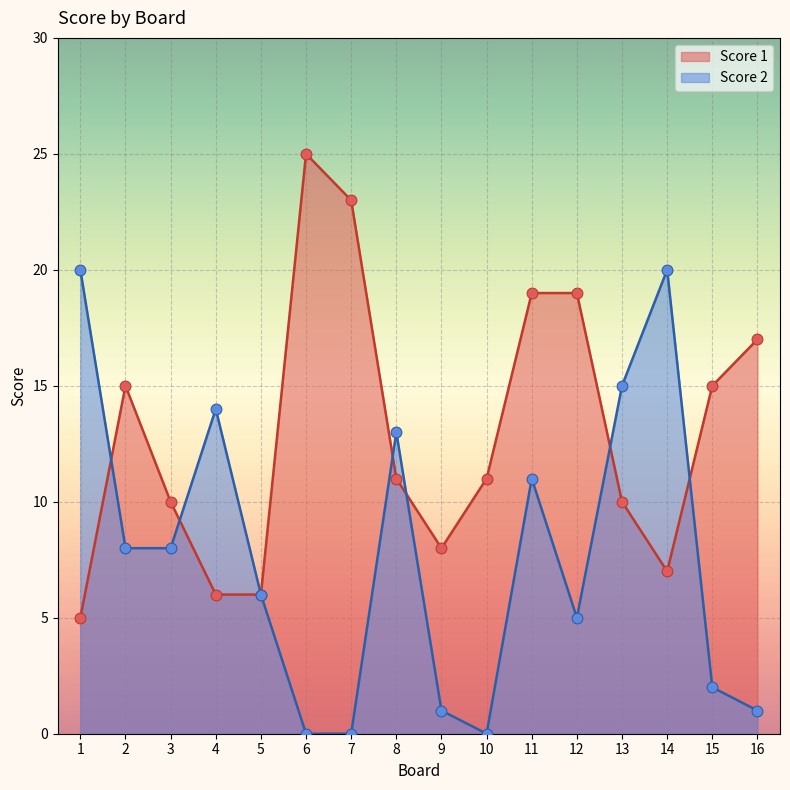

At how many categories does at least one series exceed 24?

1